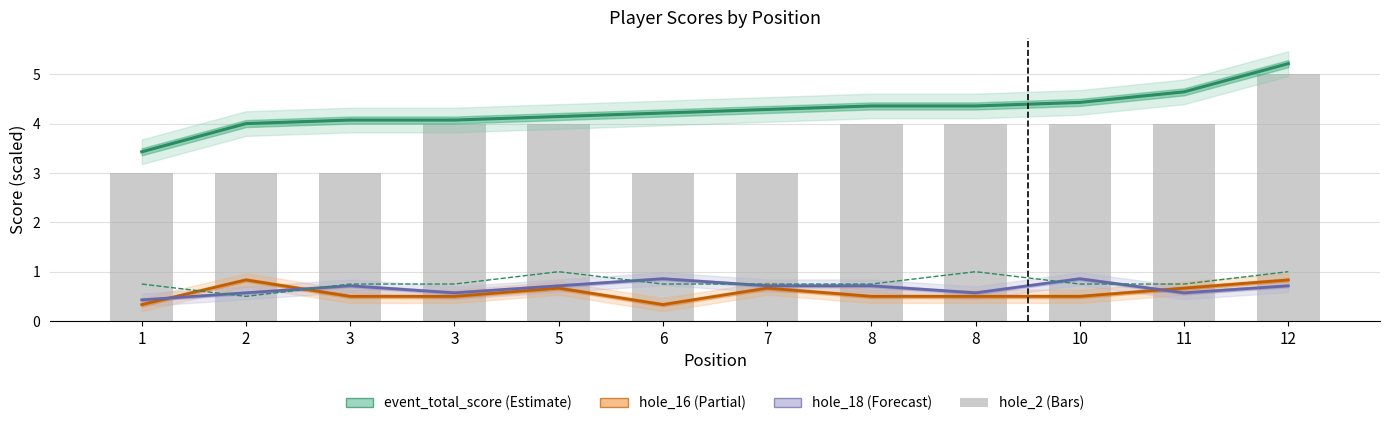

The value of hole_18 at 10 is 0.9. True or false?

True